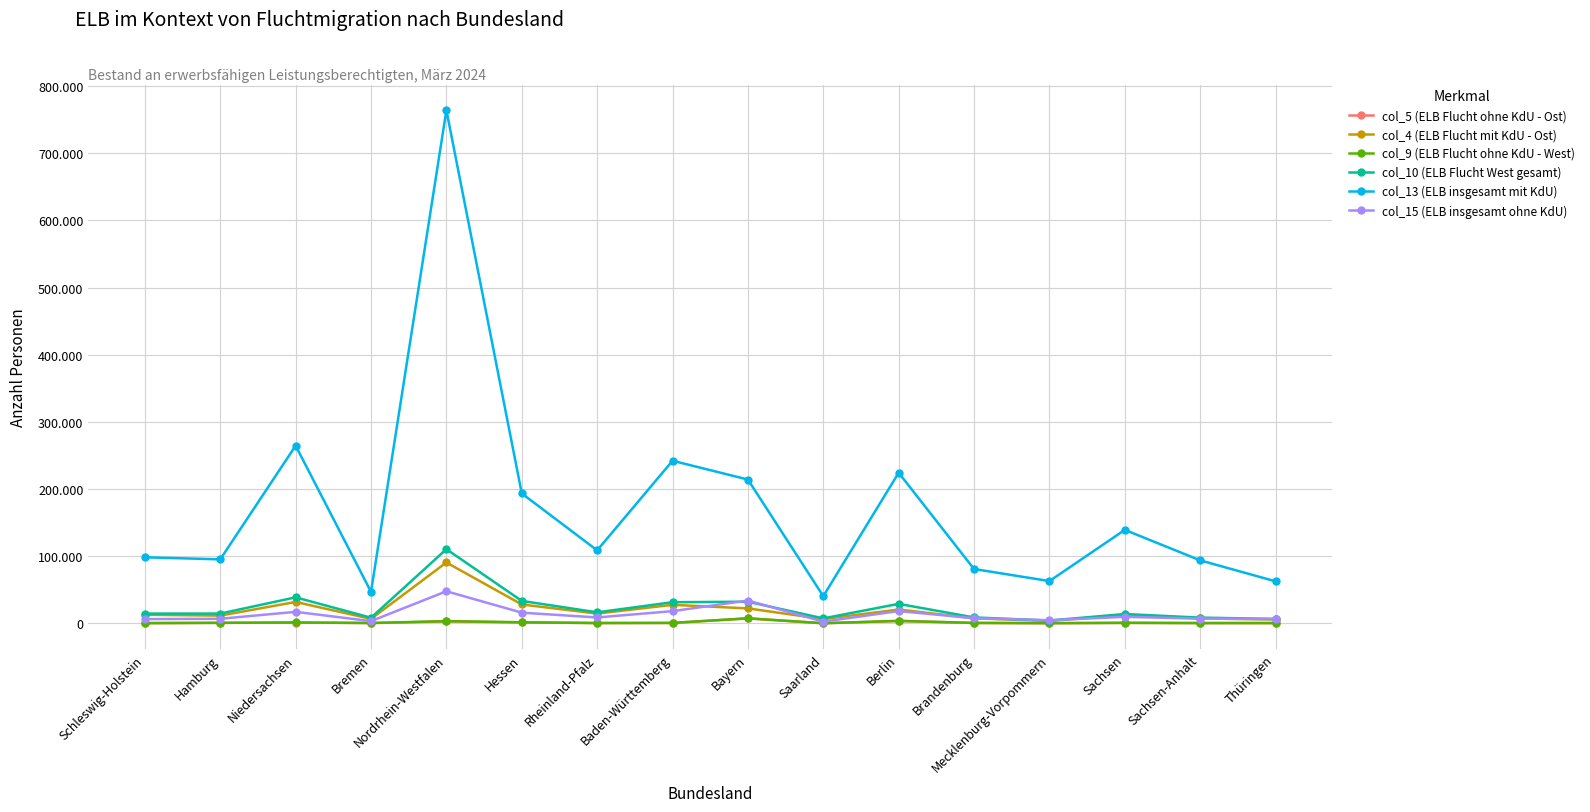

Is the value of col_9 (ELB Flucht ohne KdU - West) at Thüringen greater than the value of col_15 (ELB insgesamt ohne KdU) at Berlin?

No